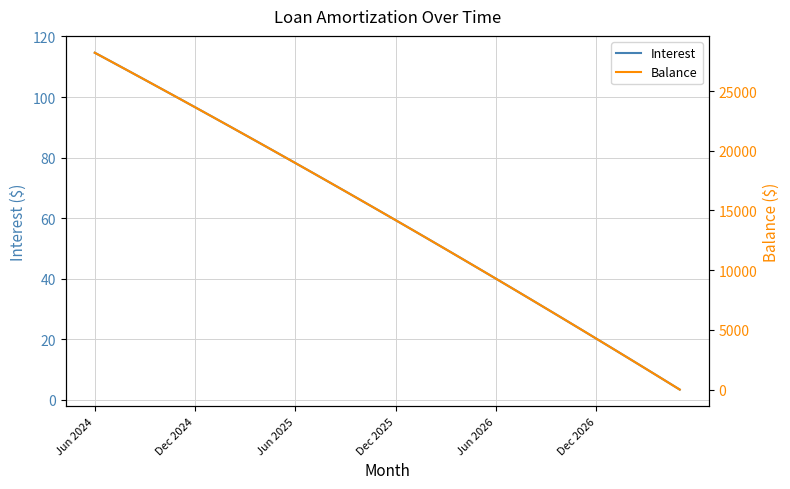

What is the difference between the maximum and second lowest values in the Balance series?

27344.0